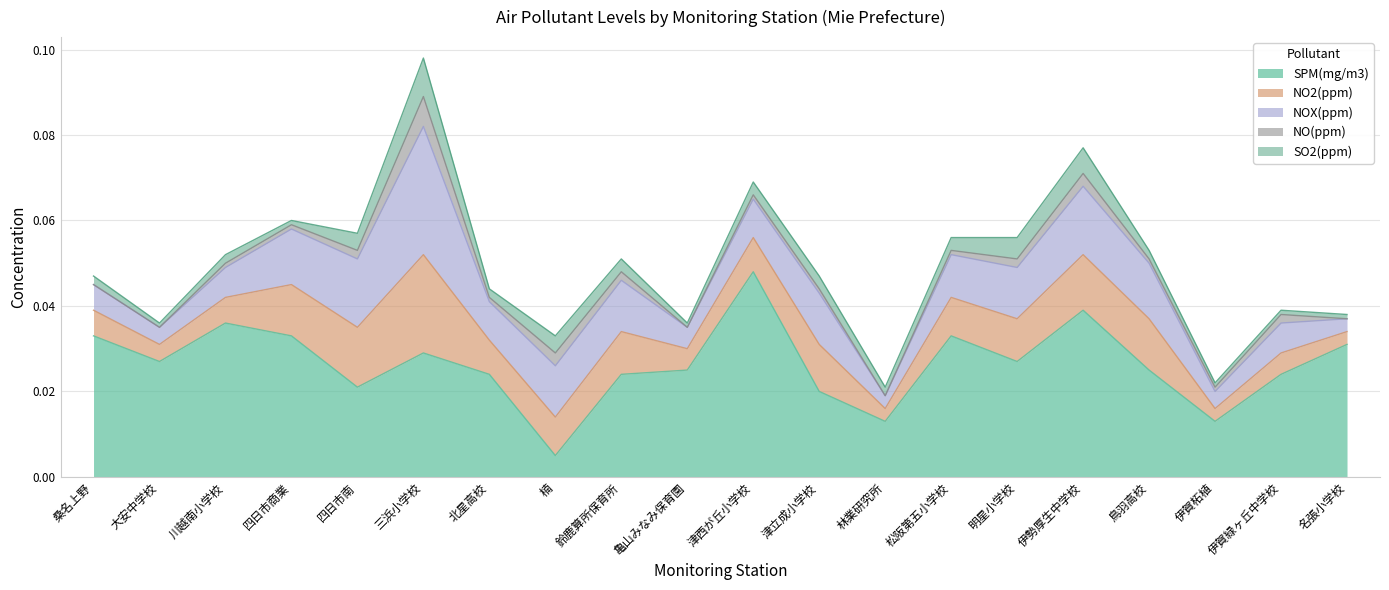

How many distinct data groups are displayed?

5